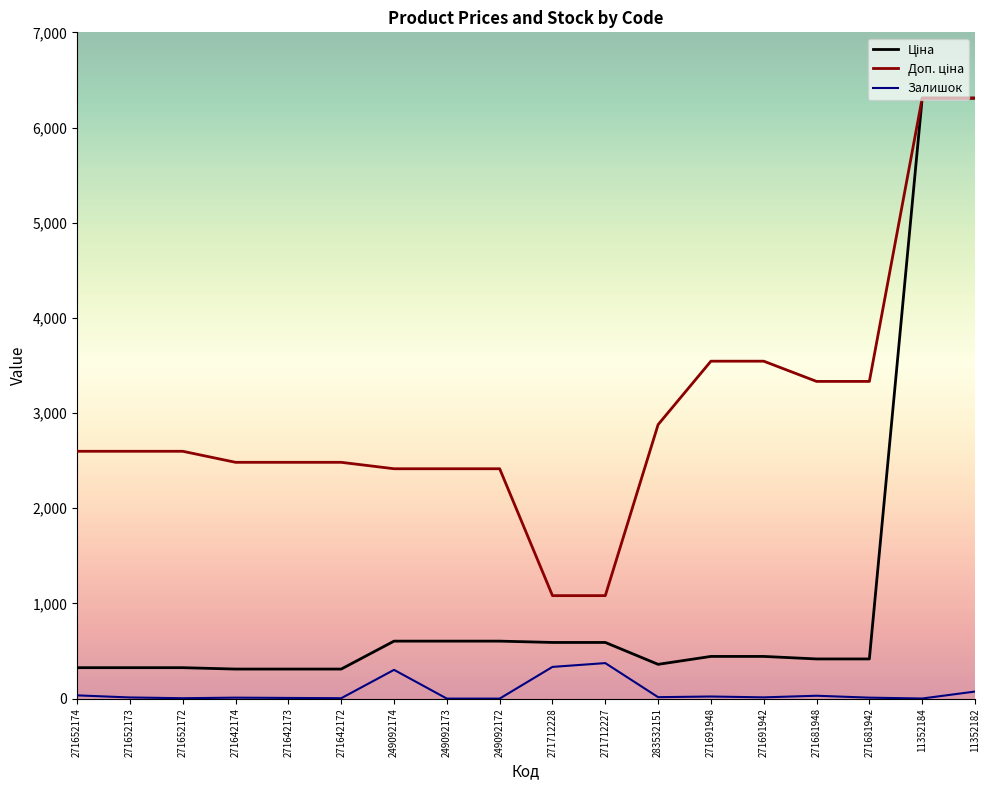

Is it true that Залишок equals 1.0 at 11352184?

True